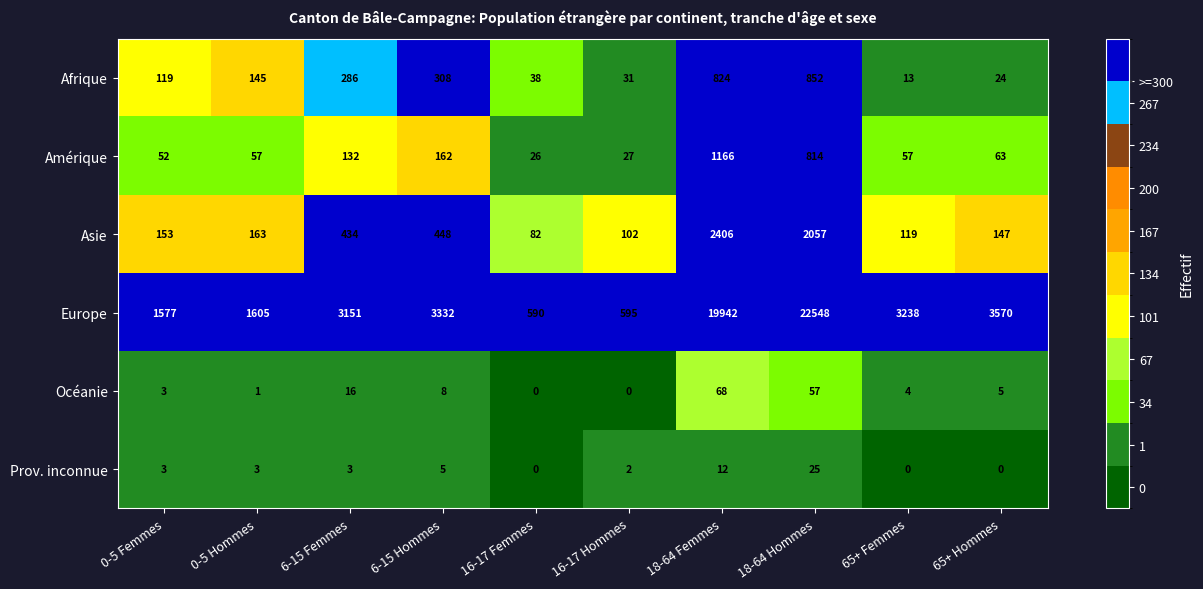

At how many categories does at least one series exceed 13430?

2